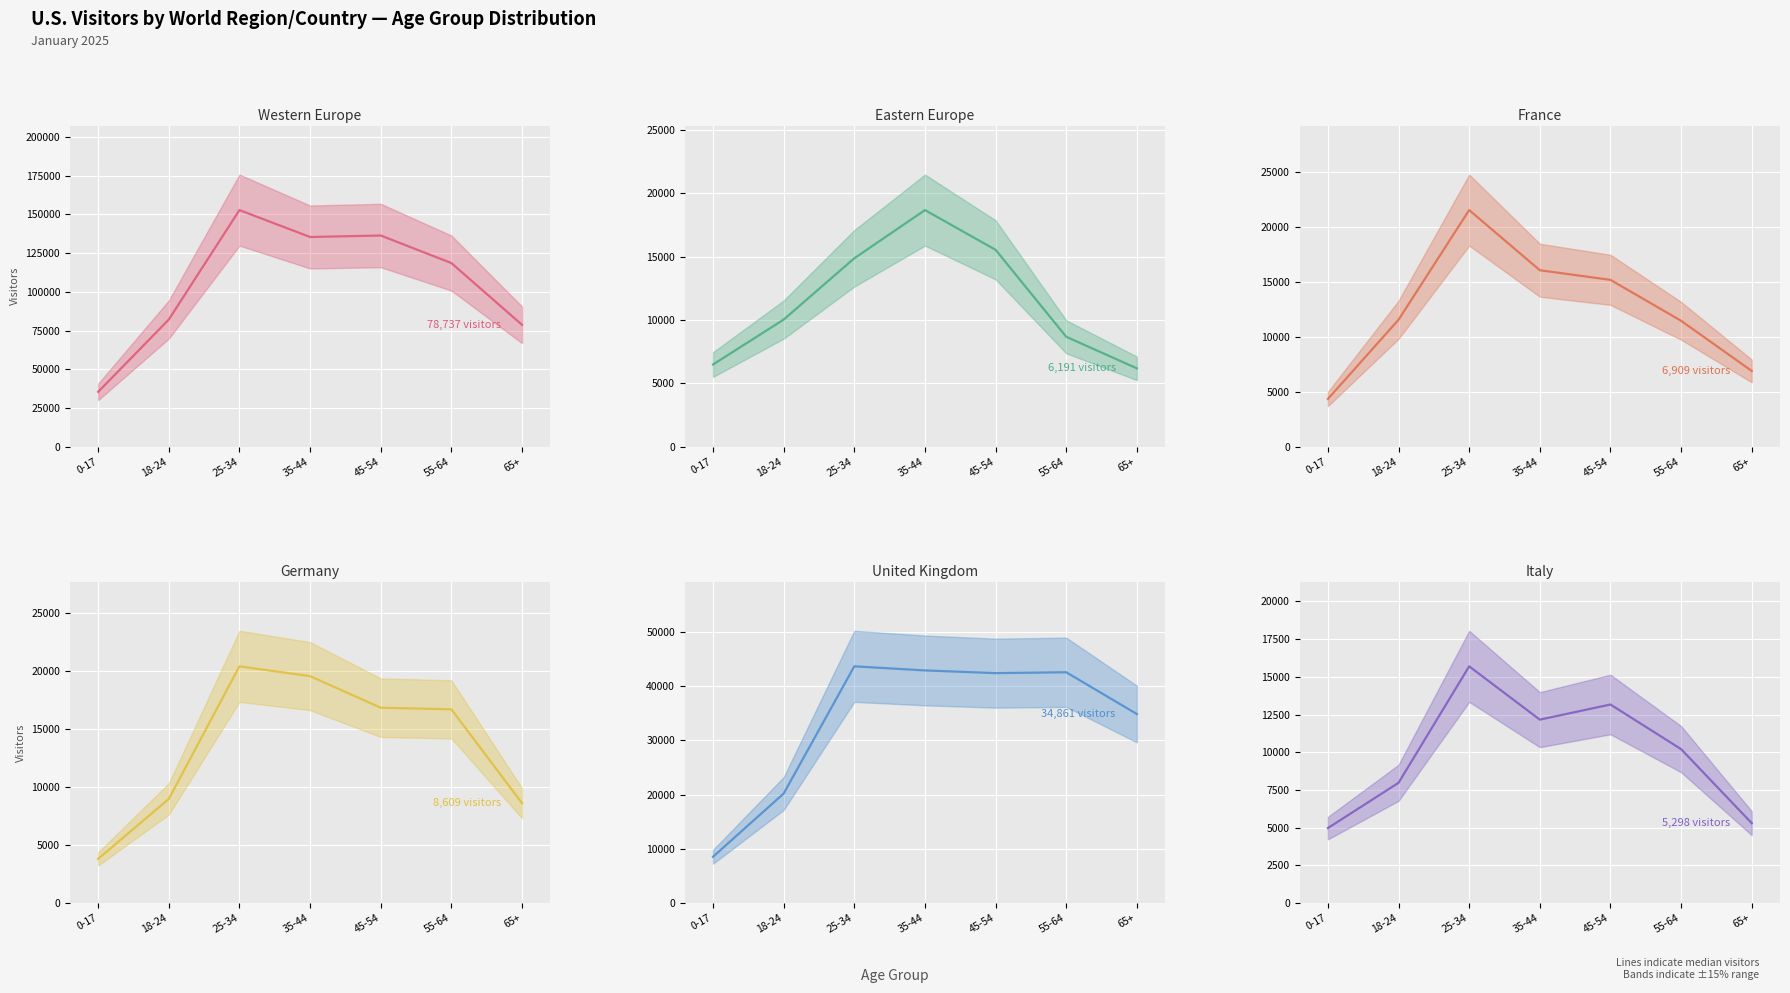

What position from the left is 55-64?

6